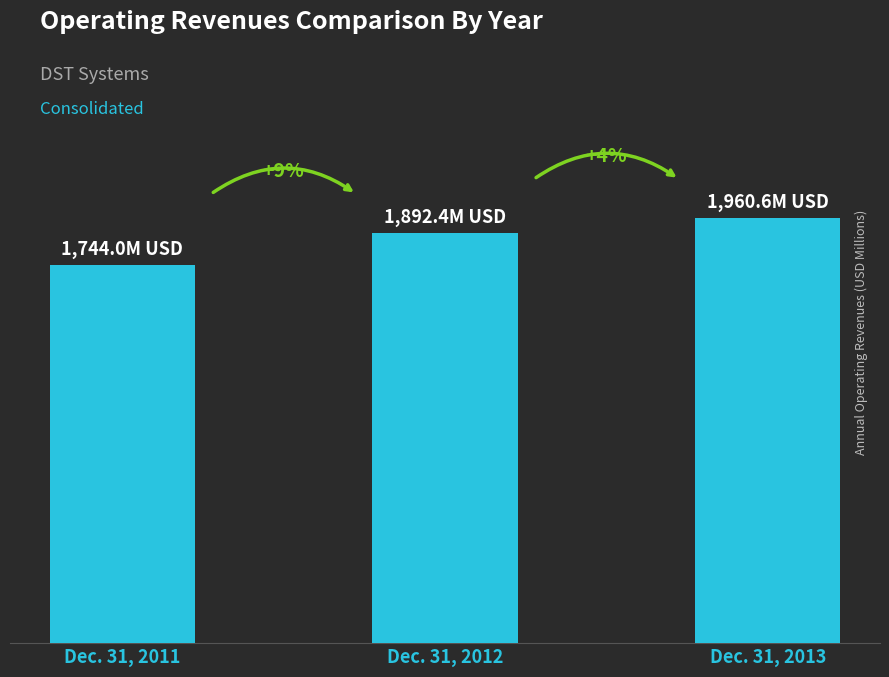

Does the chart contain any negative values?

No